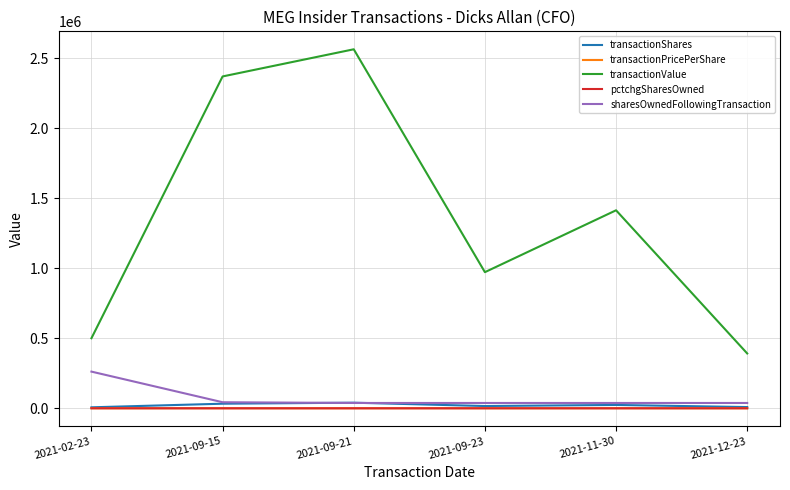

True or false: transactionValue and transactionPricePerShare cross at least once.

False